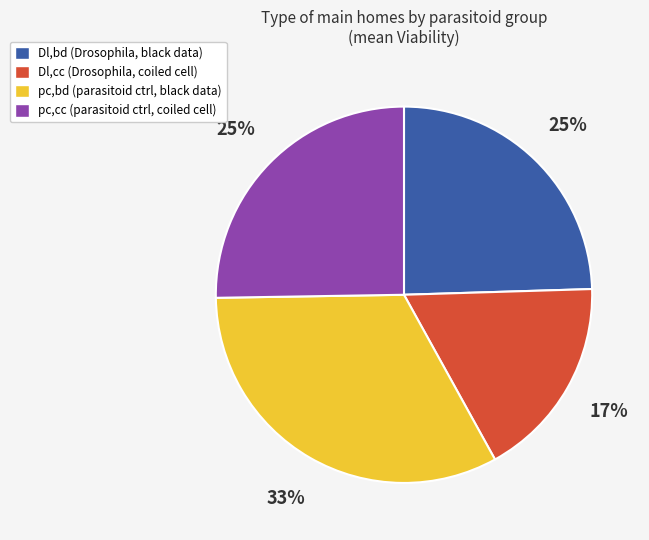

Is there any slice that represents more than half of the pie?

No